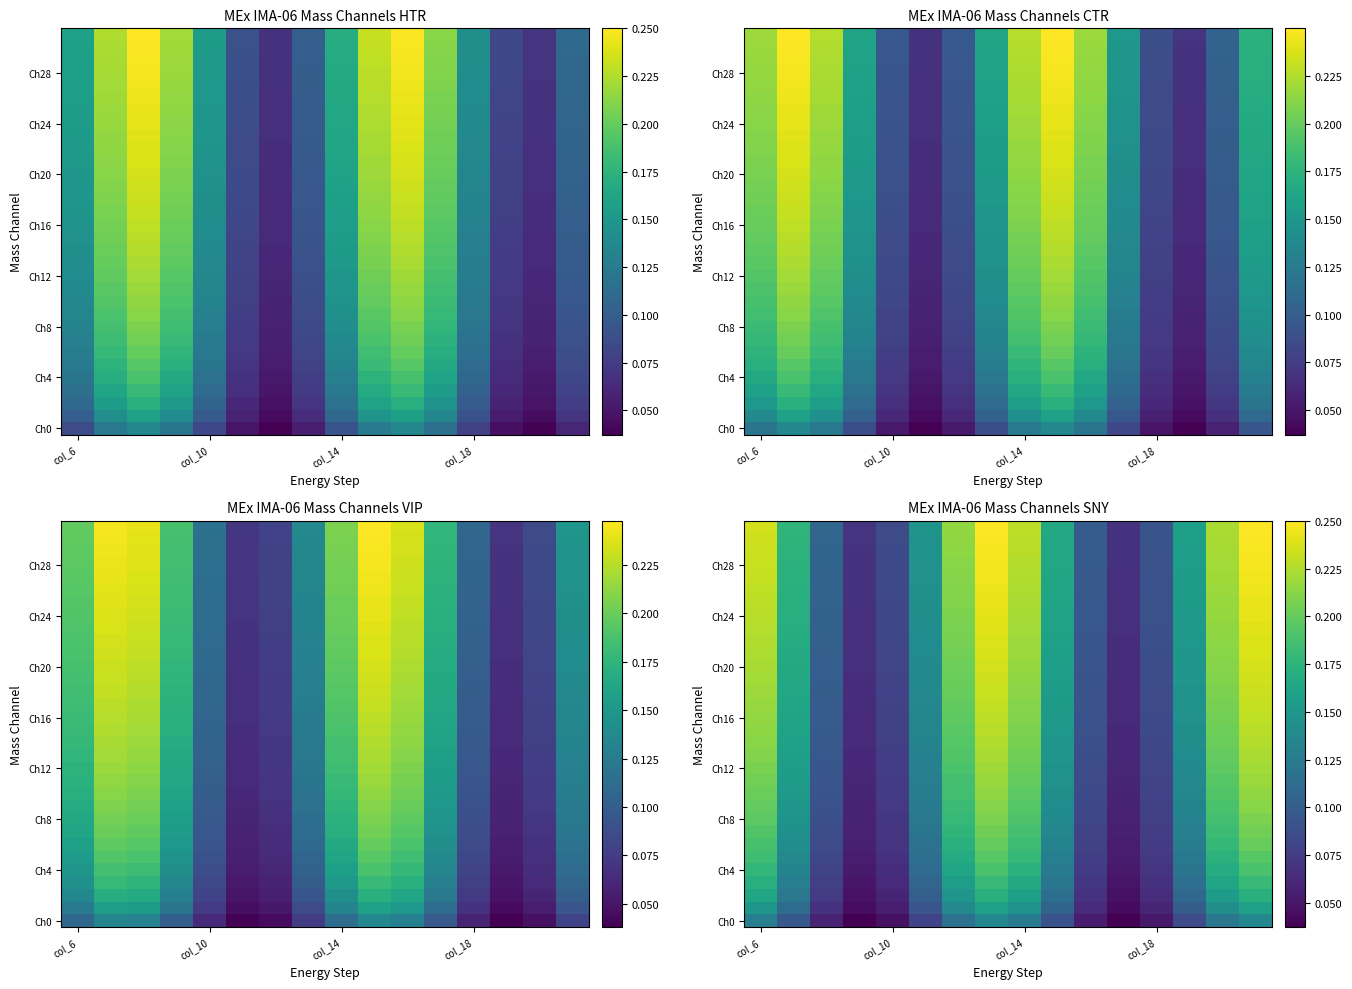

At which category is the sum across all series the highest?

15